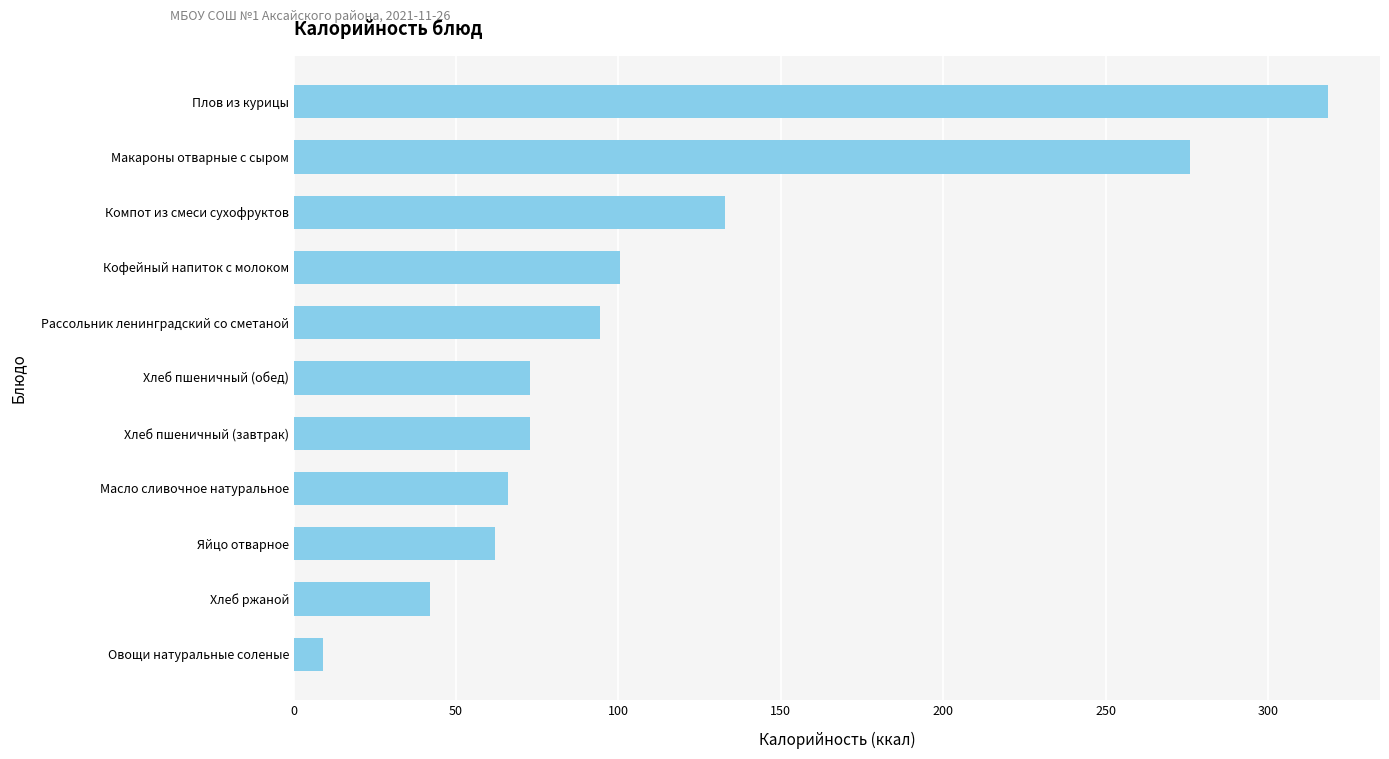

Reading bottom to top, extract all data points from this chart.

Овощи натуральные соленые=9.0	Хлеб ржаной=42.0	Яйцо отварное=62.0	Масло сливочное натуральное=66.0	Хлеб пшеничный (завтрак)=72.9	Хлеб пшеничный (обед)=72.9	Рассольник ленинградский со сметаной=94.3	Кофейный напиток с молоком=100.6	Компот из смеси сухофруктов=132.8	Макароны отварные с сыром=275.9	Плов из курицы=318.6